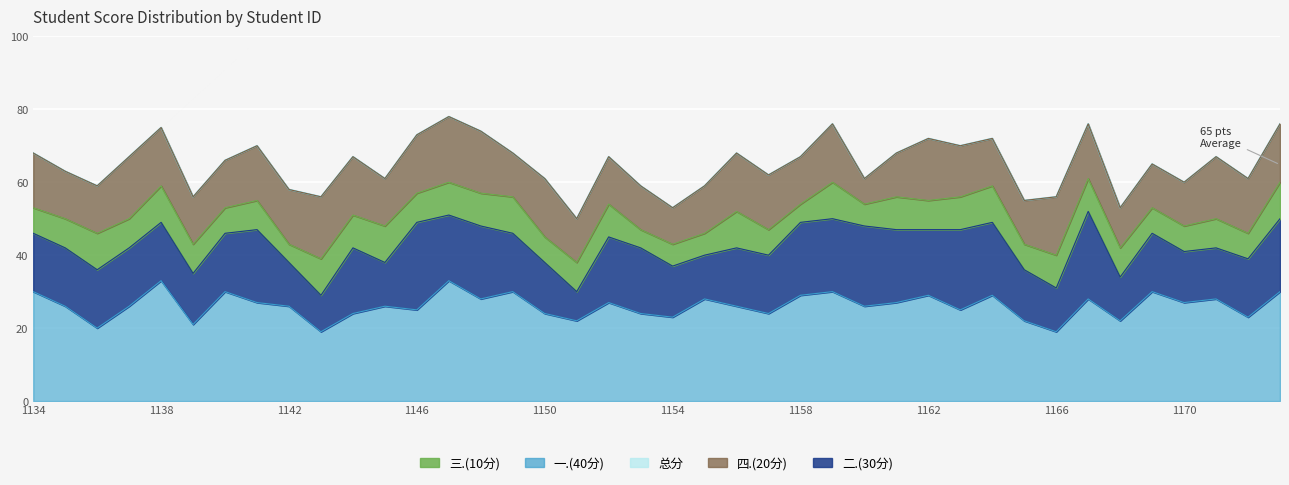

What is the minimum value for 一.(40分)?

19